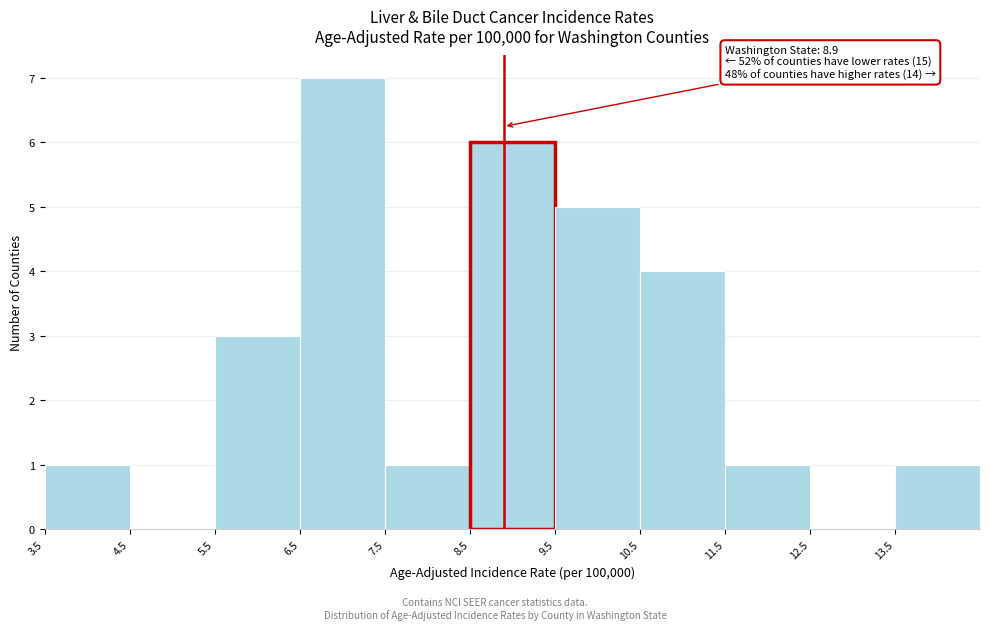

Which range on the x-axis has the tallest bar?

6.5 to 7.5